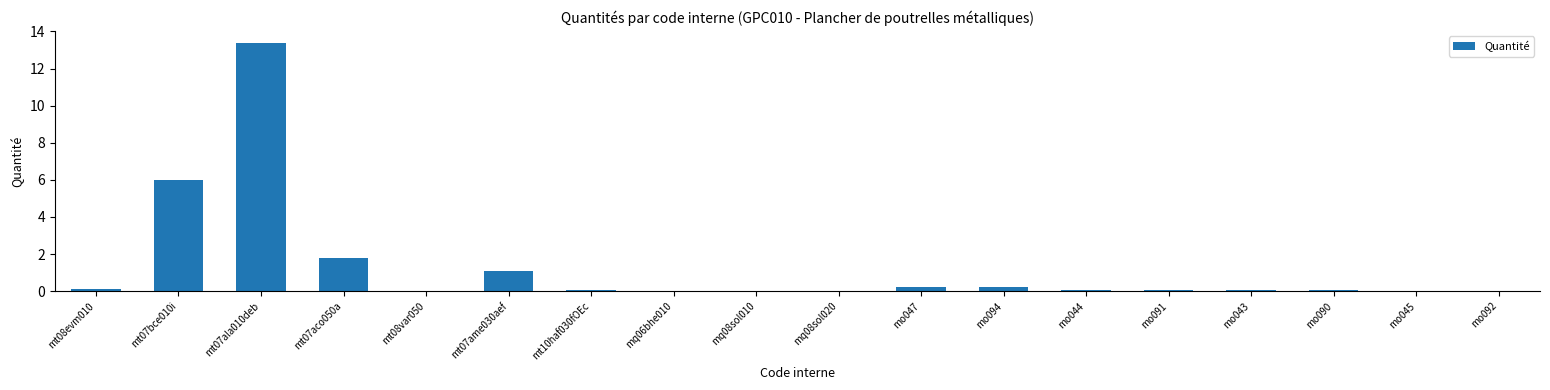

True or false: the data shows 0.0 at mo090.

True